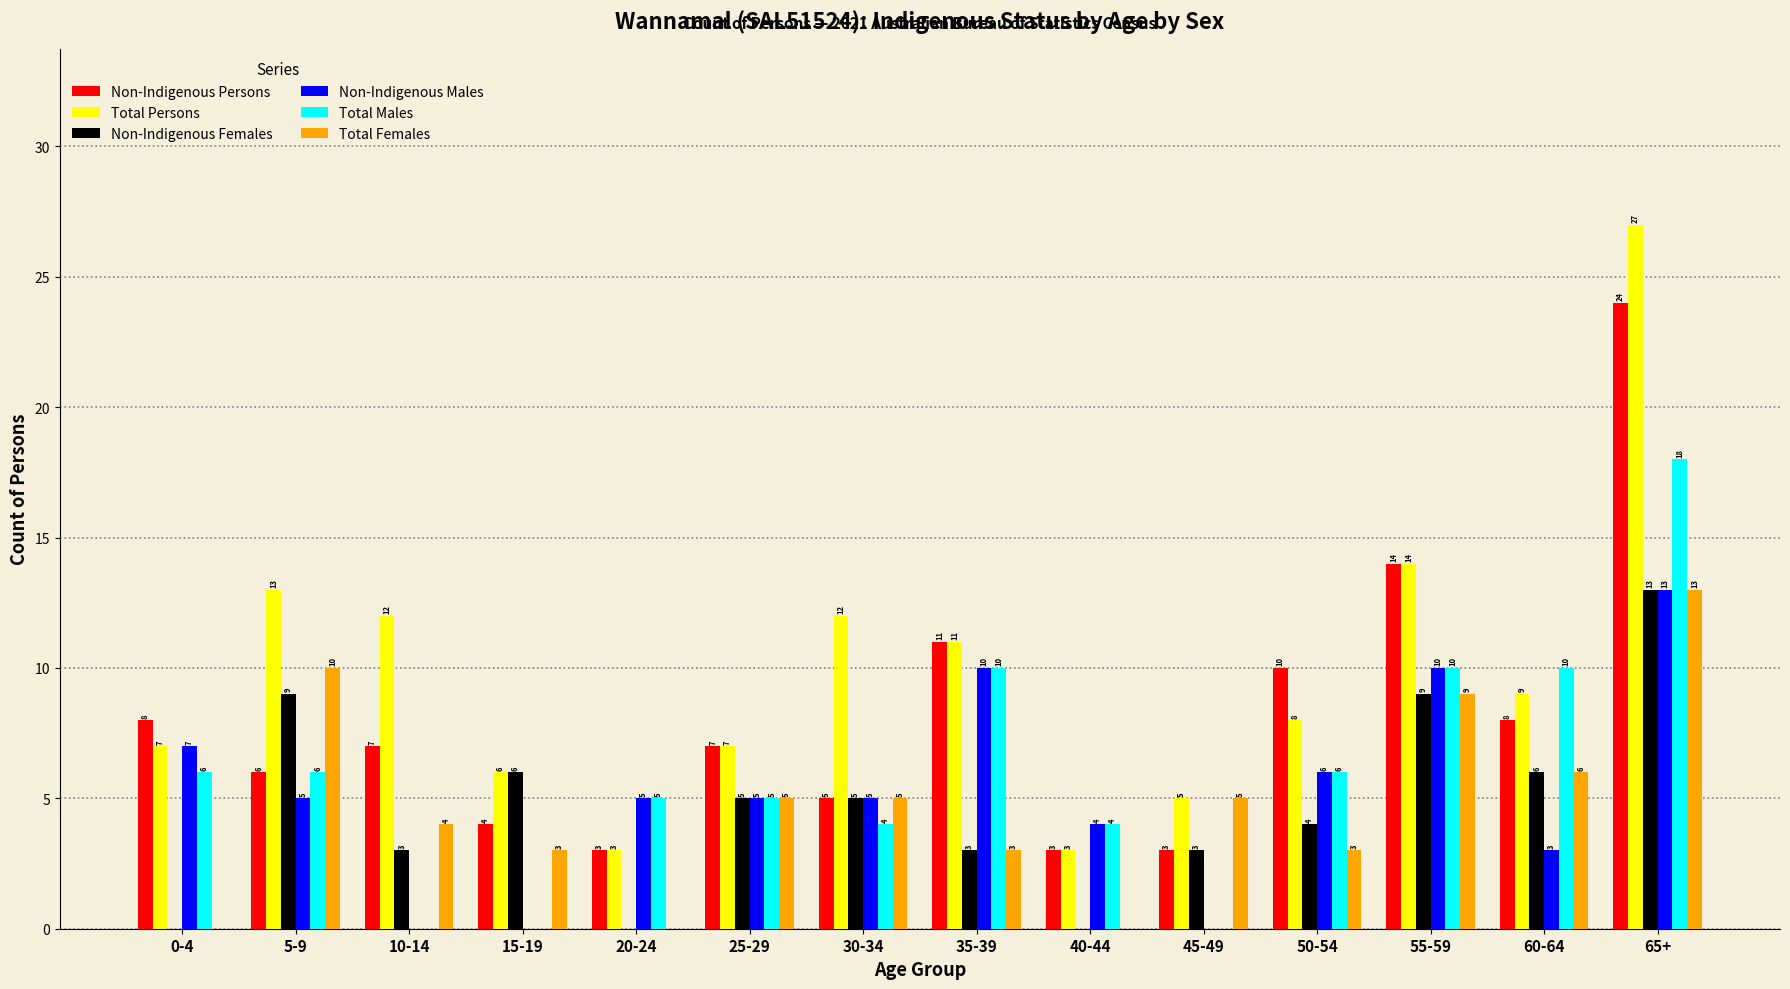

Count the number of data series in this chart.

6